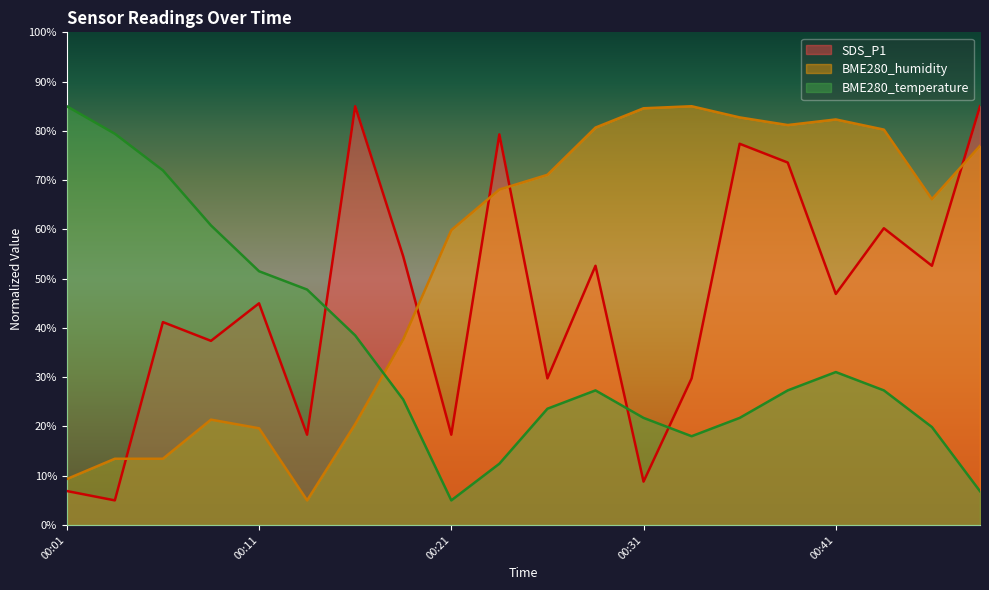

What is the approximate value of SDS_P1 at 00:16?

85.0